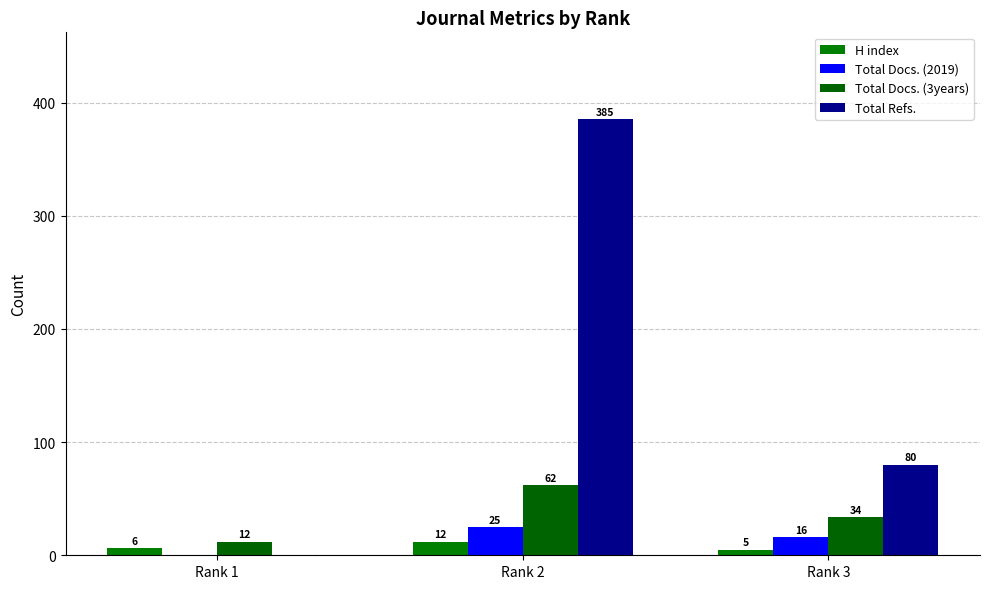

What is the difference between the highest and lowest values at Rank 1?

12